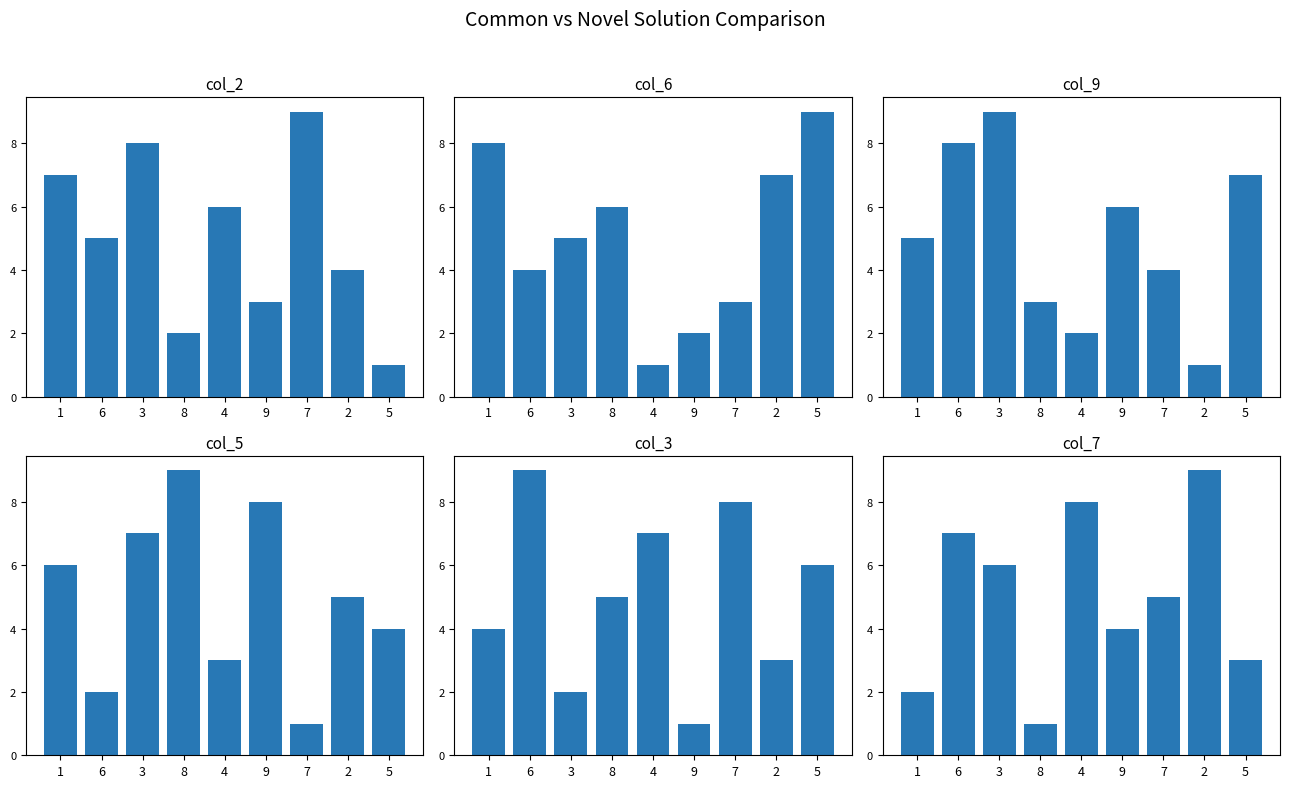

Which series has the largest total across all categories?

col_2